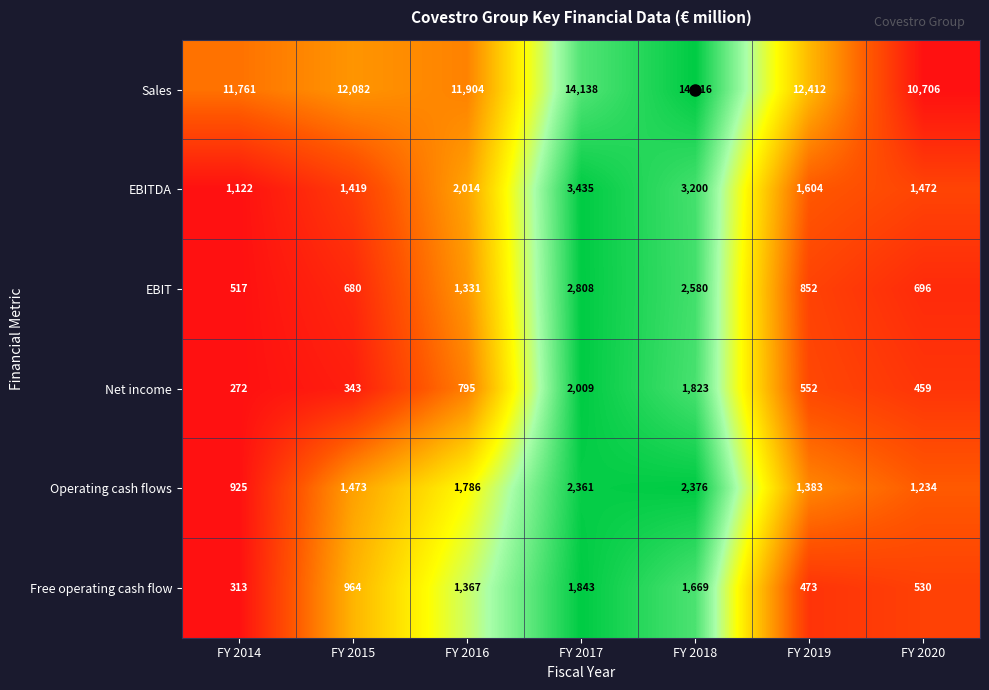

Which category has the lowest value across all series?

FY 2014